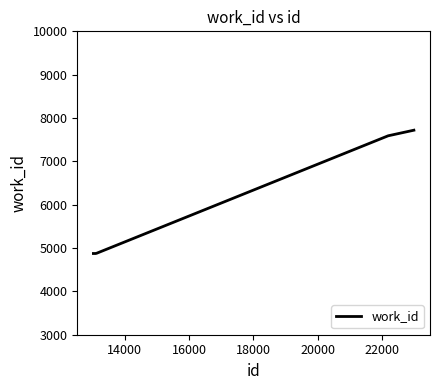

What is the difference between the maximum and minimum values?

2845.0